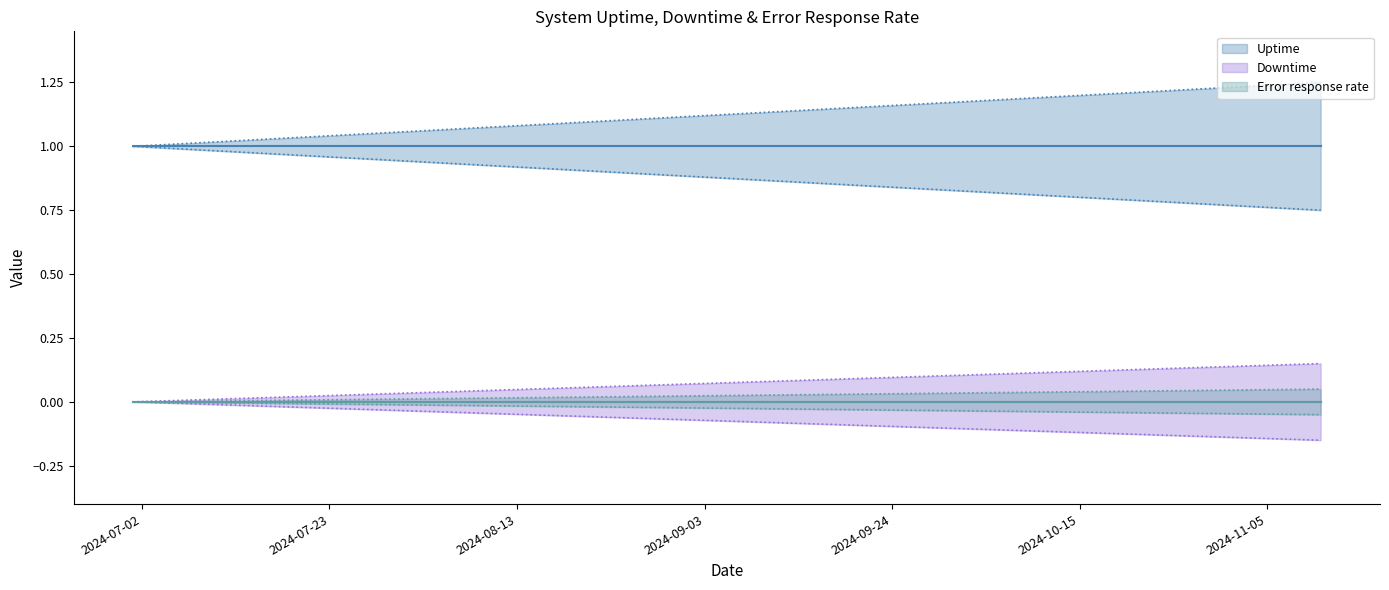

What is the label of the 5th point from the left?

2024-07-29